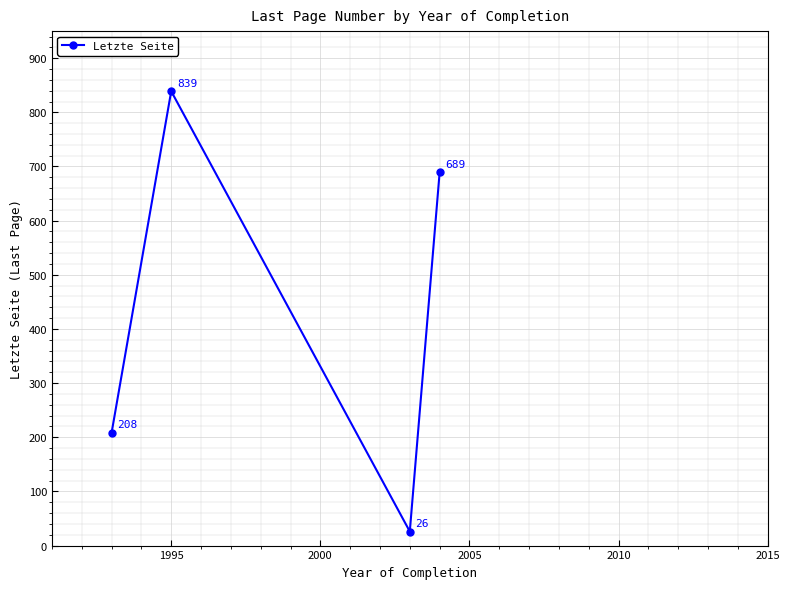

What is the greatest value displayed?

839